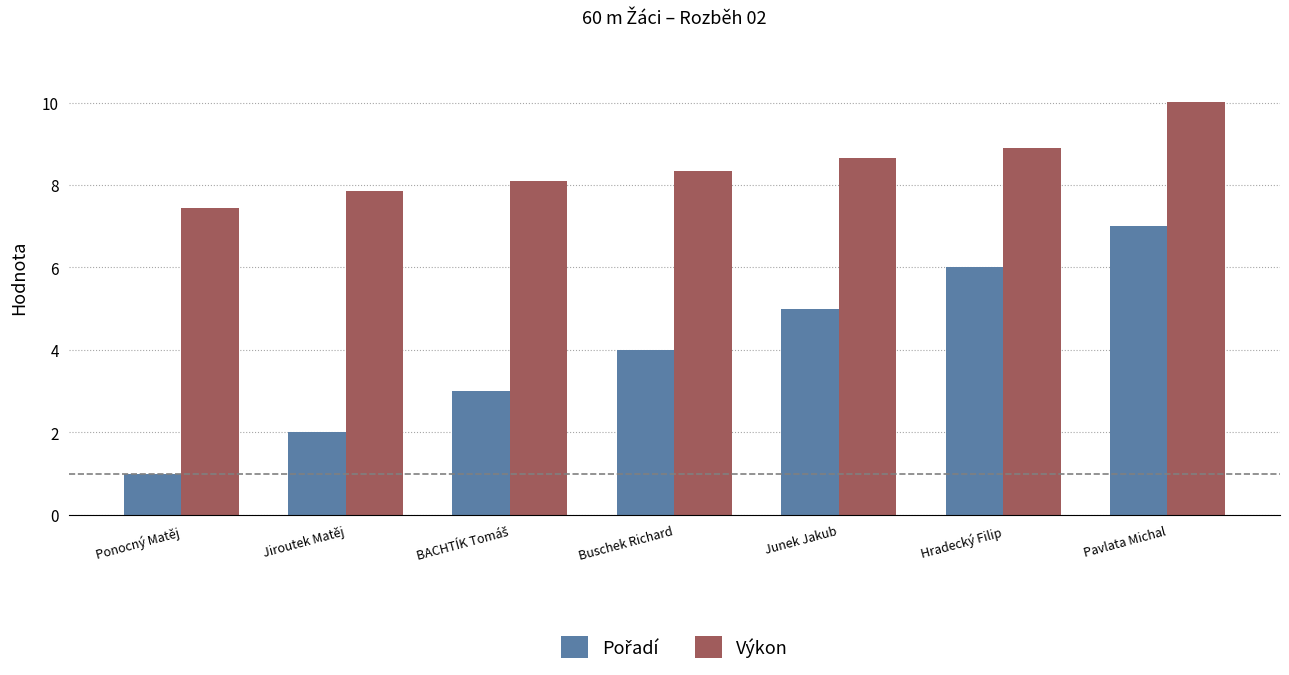

Which series has the largest total across all categories?

Výkon